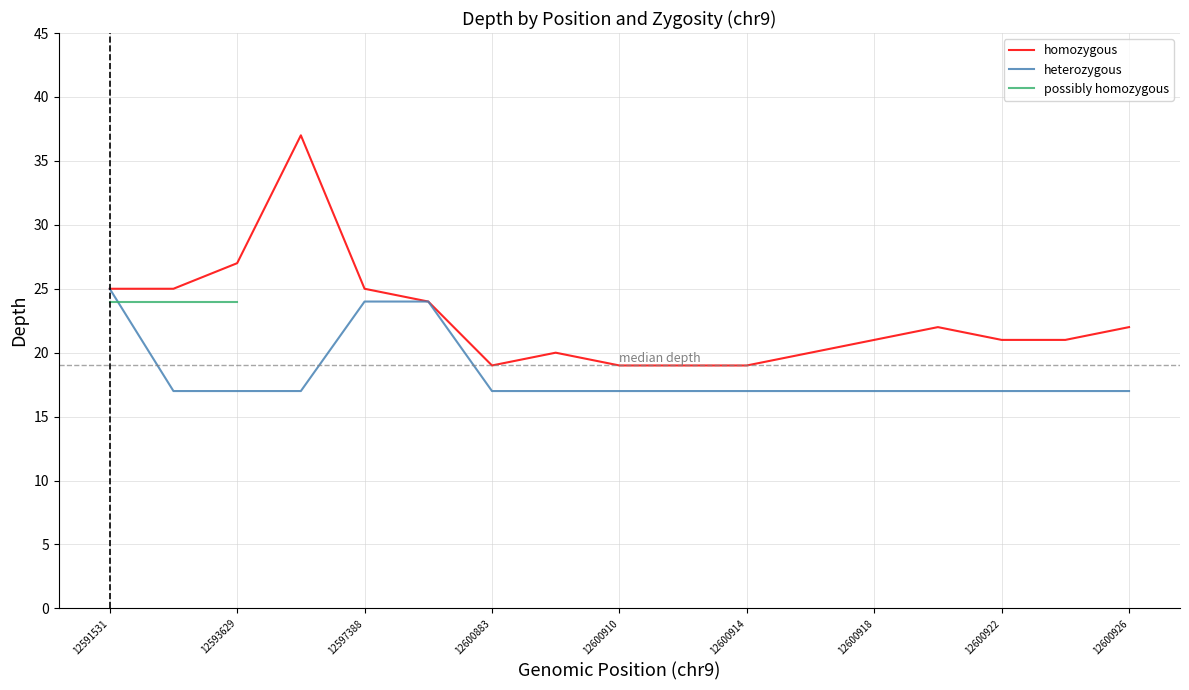

What is the average value of the homozygous series?

23